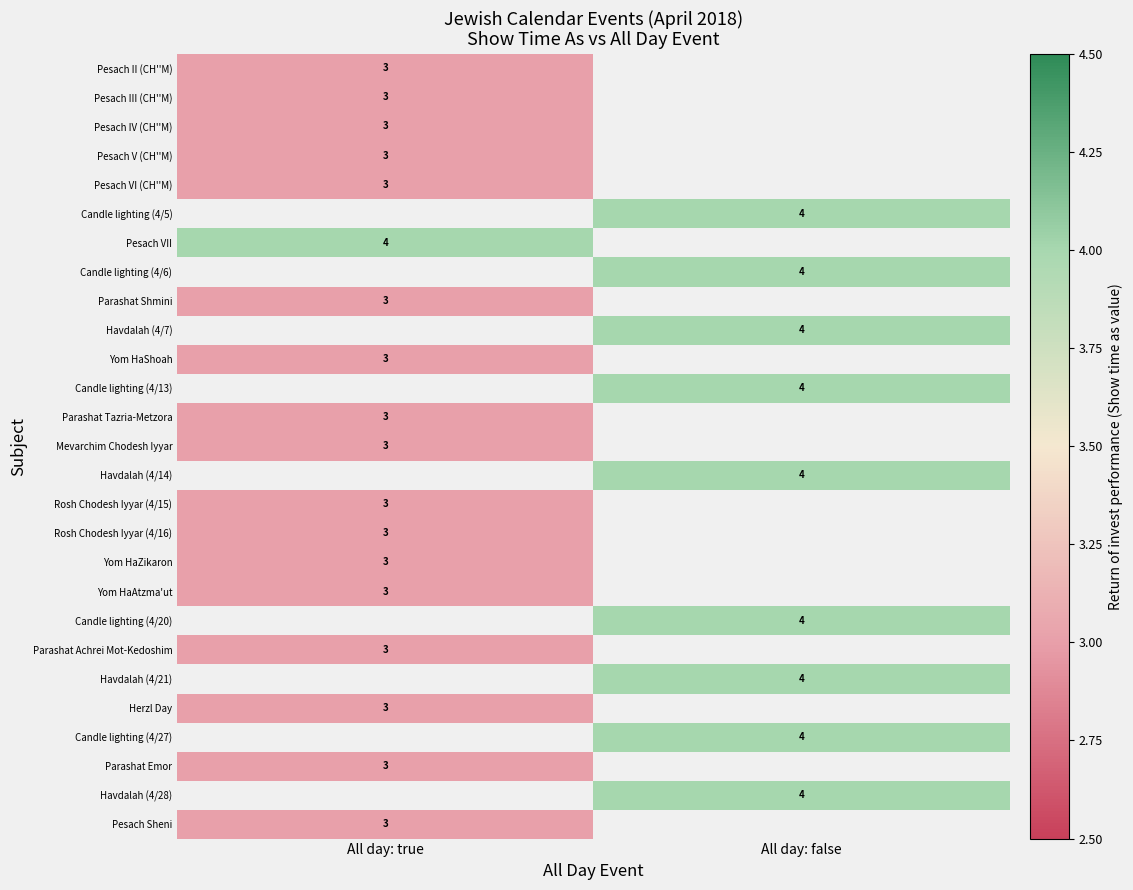

Is it true that Parashat Achrei Mot-Kedoshim equals 4 at All day: true?

False